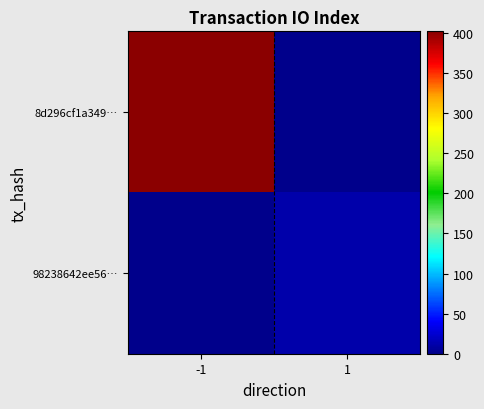

Which series has the largest total across all categories?

8d296cf1a349…